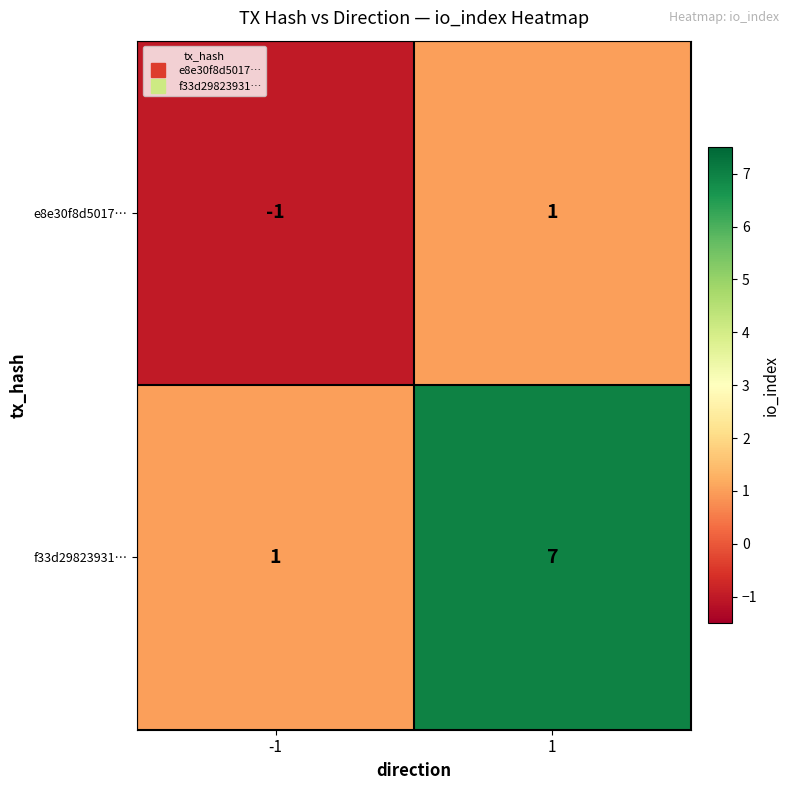

Reading left to right, list all the values displayed in this chart.

e8e30f8d5017…: -1	1
f33d29823931…: 1	7